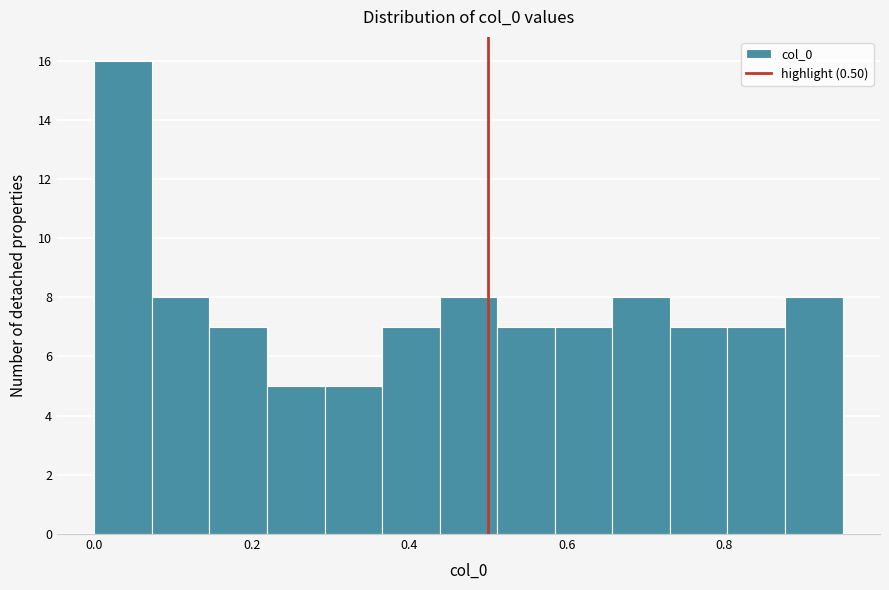

Read against the x-axis, roughly where is the centre of the tallest bar?

0.04